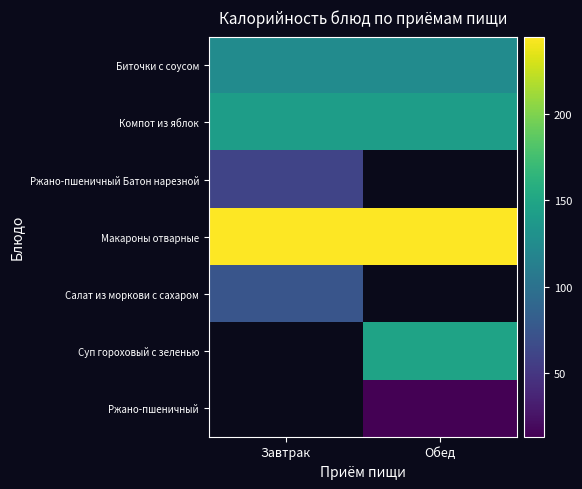

Which series has the largest total across all categories?

Макароны отварные